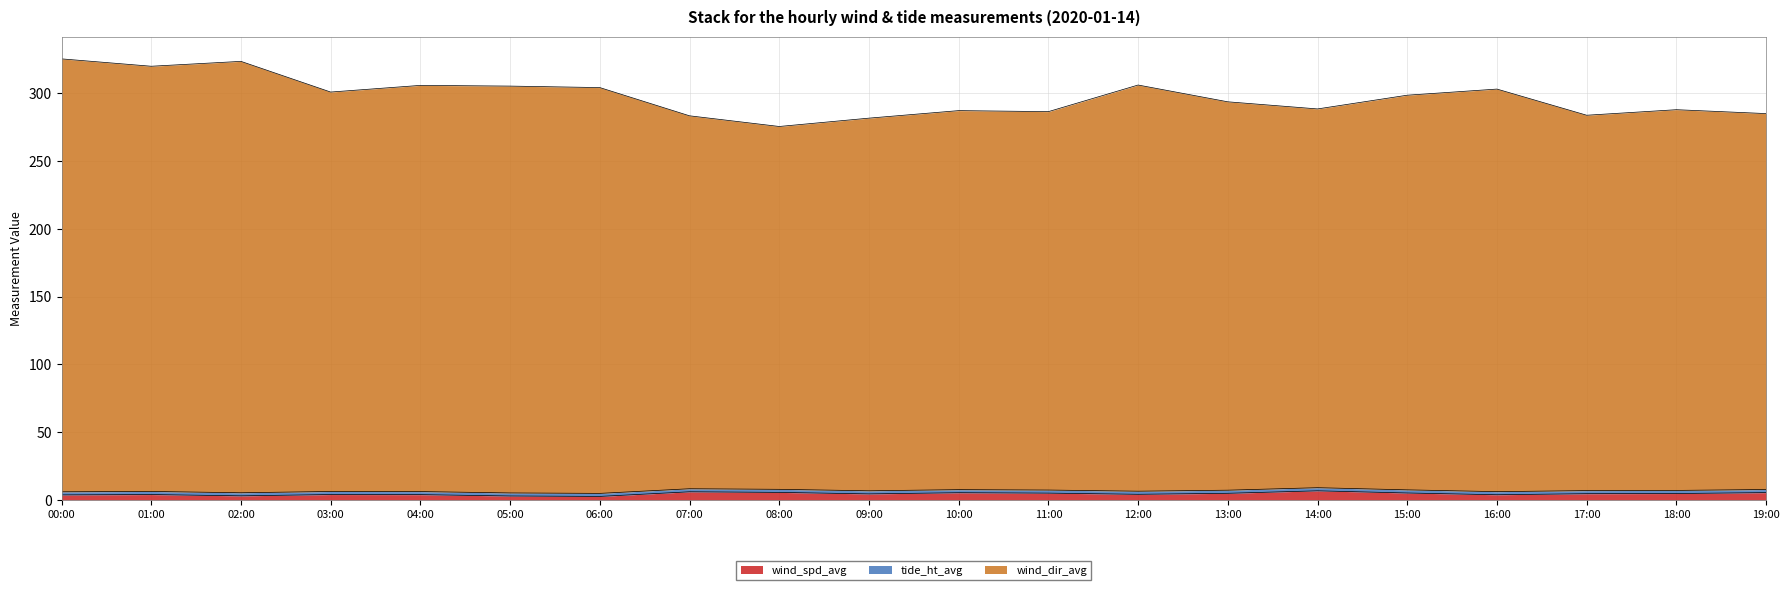

What is the difference between the maximum and second lowest values in the wind_dir_avg series?

43.7